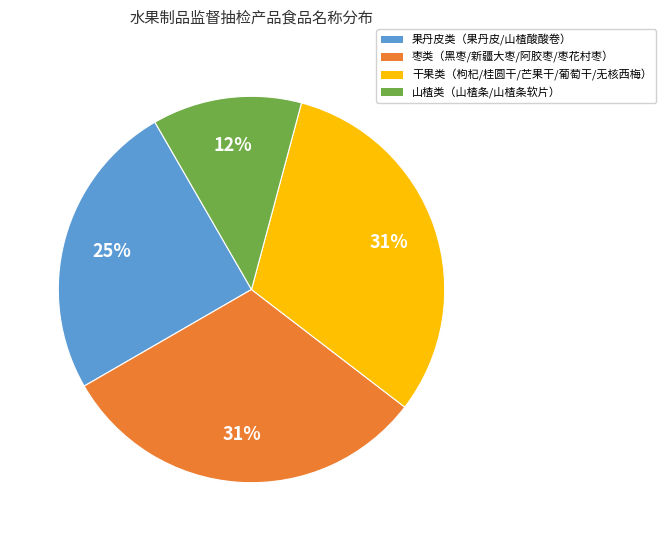

How many slices are in this pie chart?

4